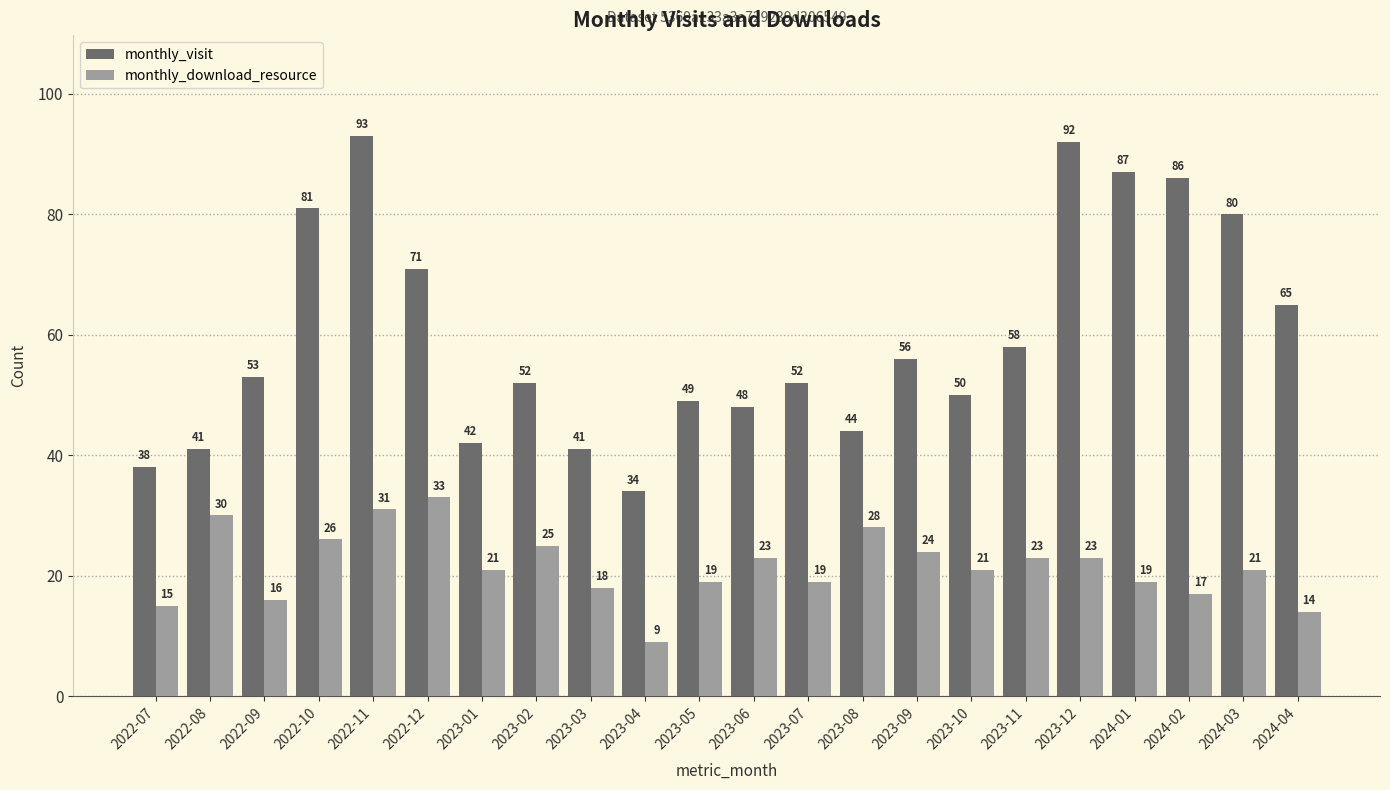

True or false: monthly_visit has a value of 54 at 2022-07.

False